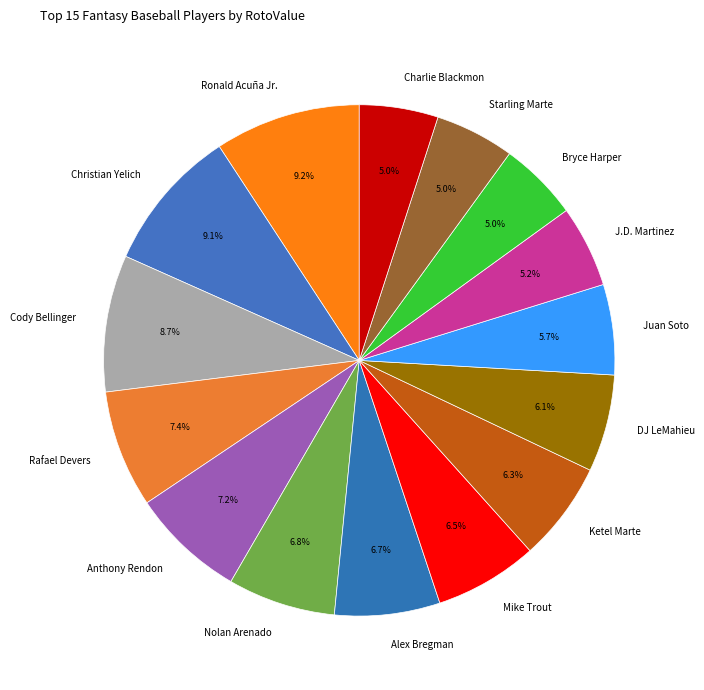

The Juan Soto slice represents 6% of the pie. True or false?

True